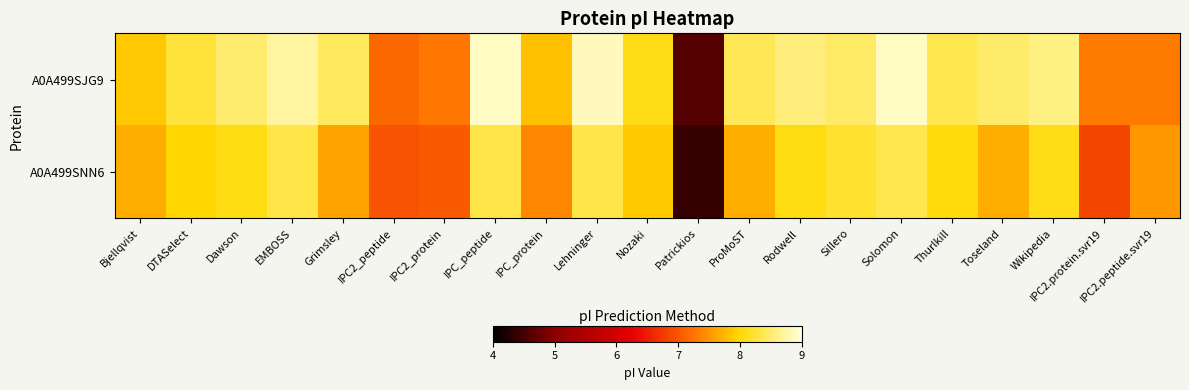

At which category does the chart reach its peak across all series?

IPC_peptide